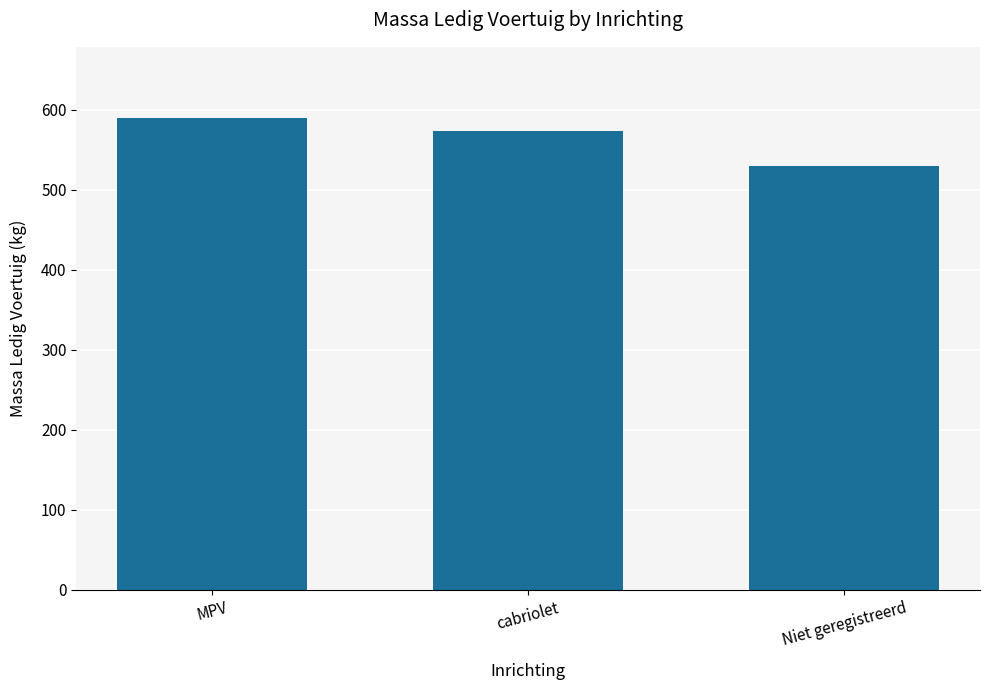

List the labels in order of value, largest first.

MPV, cabriolet, Niet geregistreerd